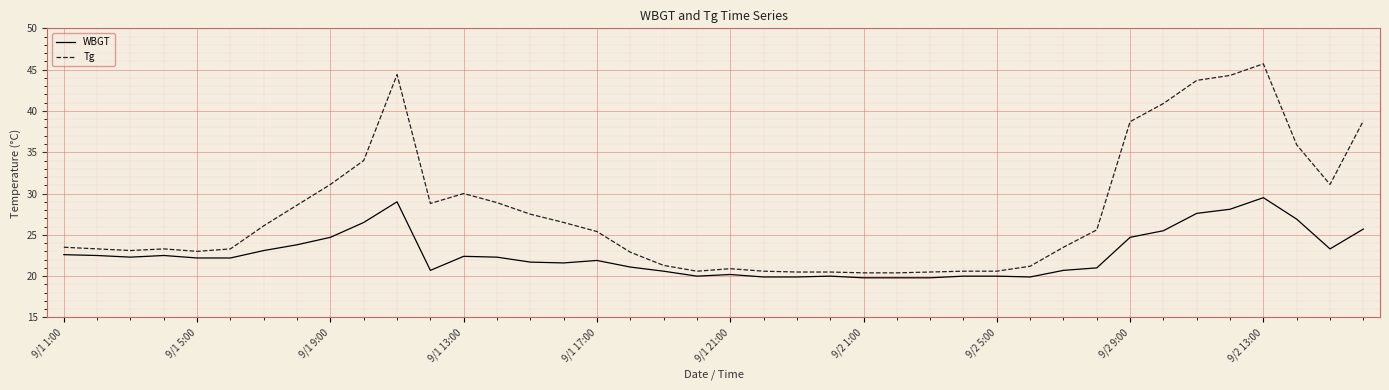

Which series has the largest range (max minus min)?

Tg